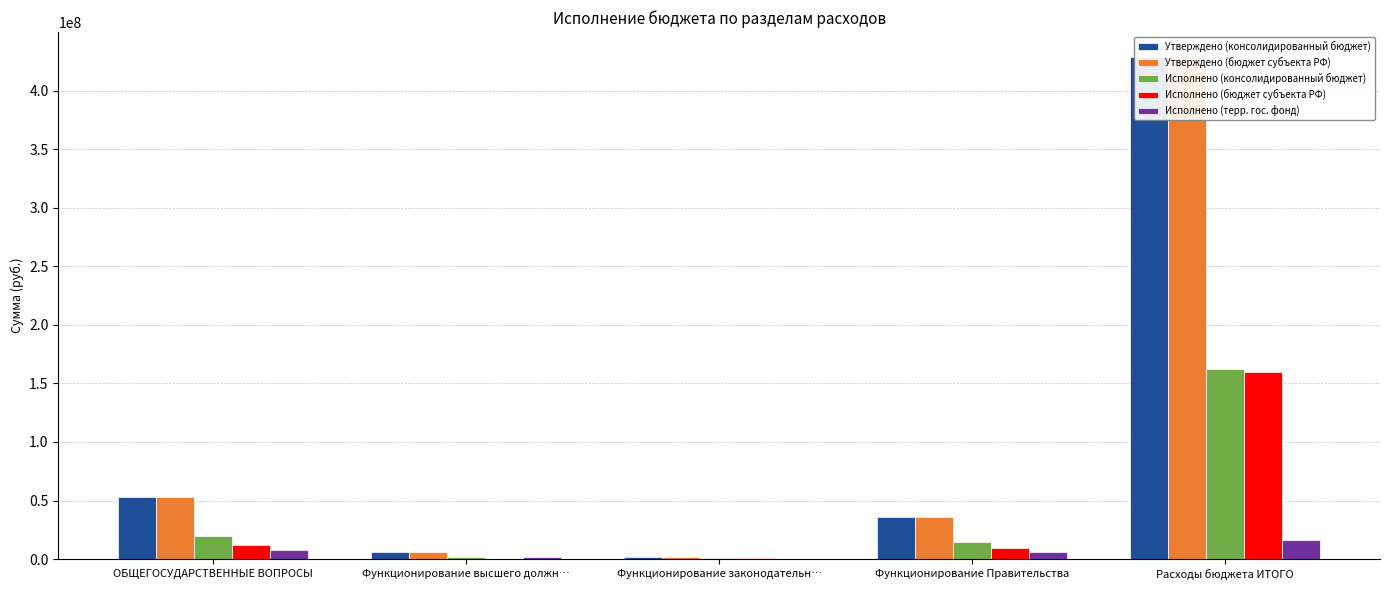

How many data points in Утверждено (консолидированный бюджет) are less than 36098202?

2